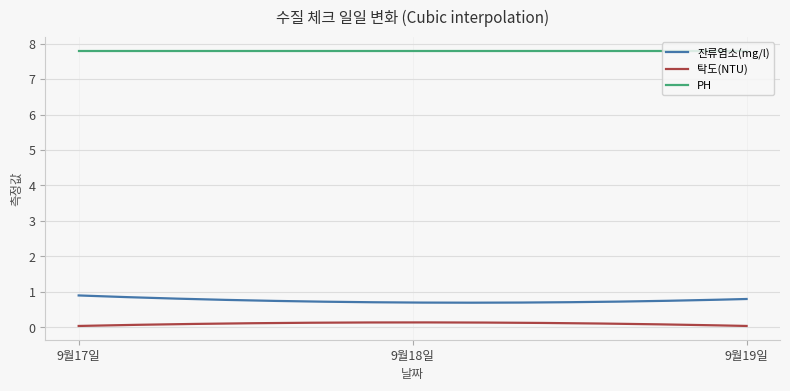

What are all the series names shown in the legend?

잔류염소(mg/l), 탁도(NTU), PH